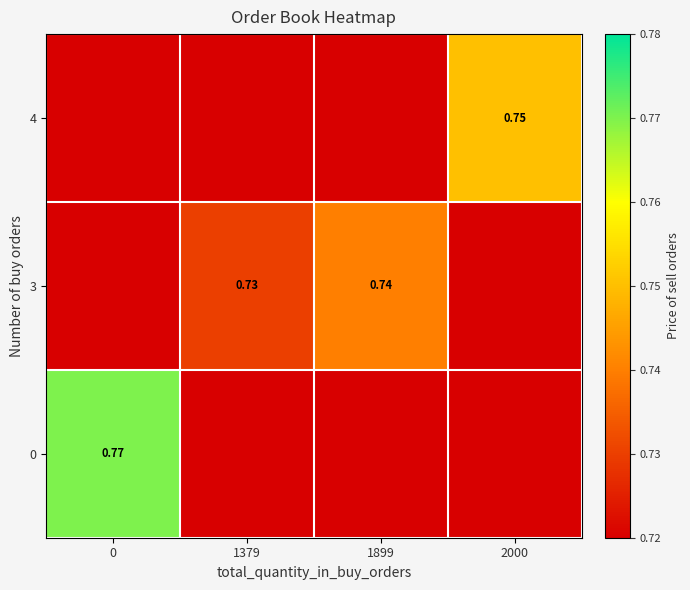

List the series in order of their peak value, lowest first.

3, 4, 0